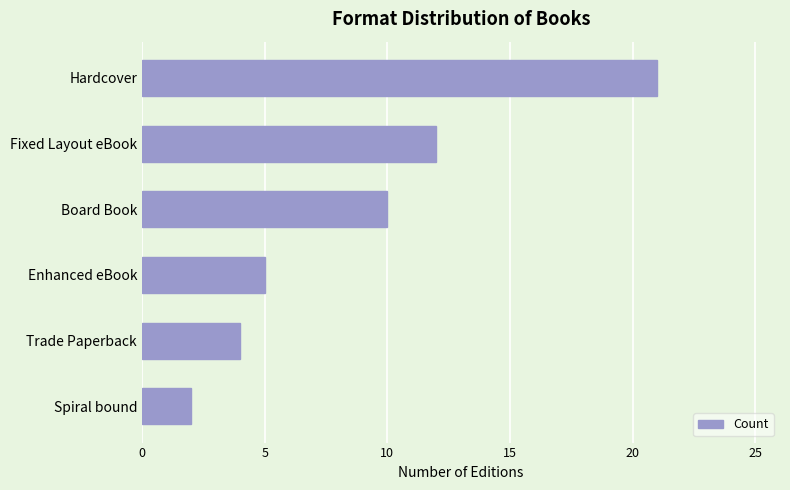

True or false: the data shows 5 at Fixed Layout eBook.

False